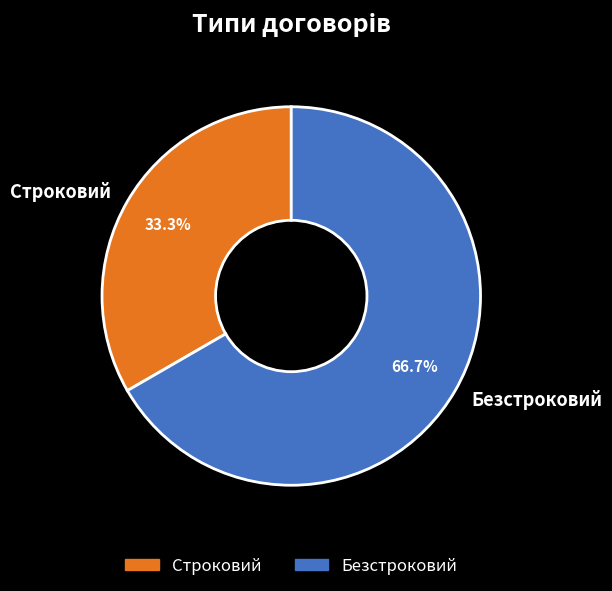

To the nearest percent, what is the difference between the Безстроковий and Строковий slice percentages?

33%